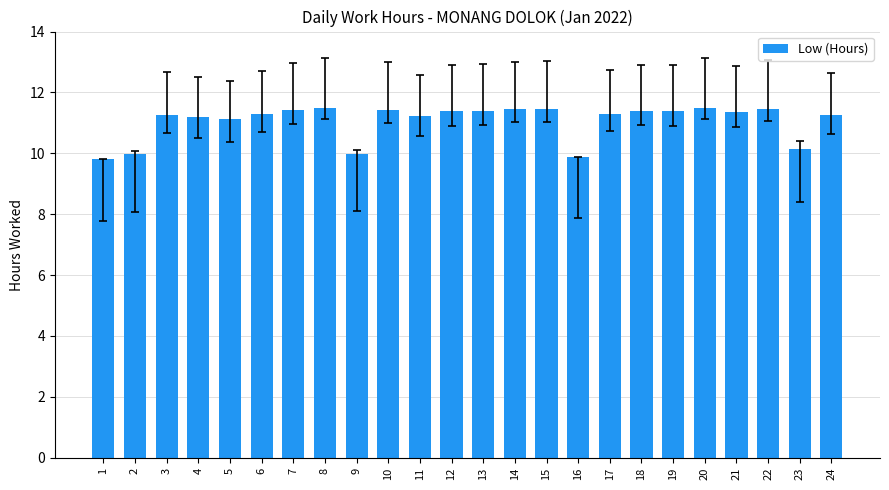

What is the ratio of the value at 2 to the value at 5?

0.9